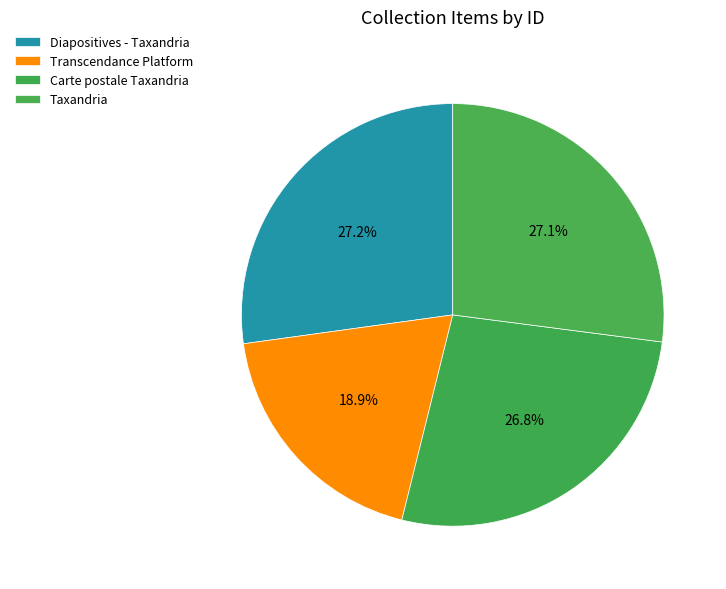

Is it true that Transcendance Platform is 19% of the pie?

True